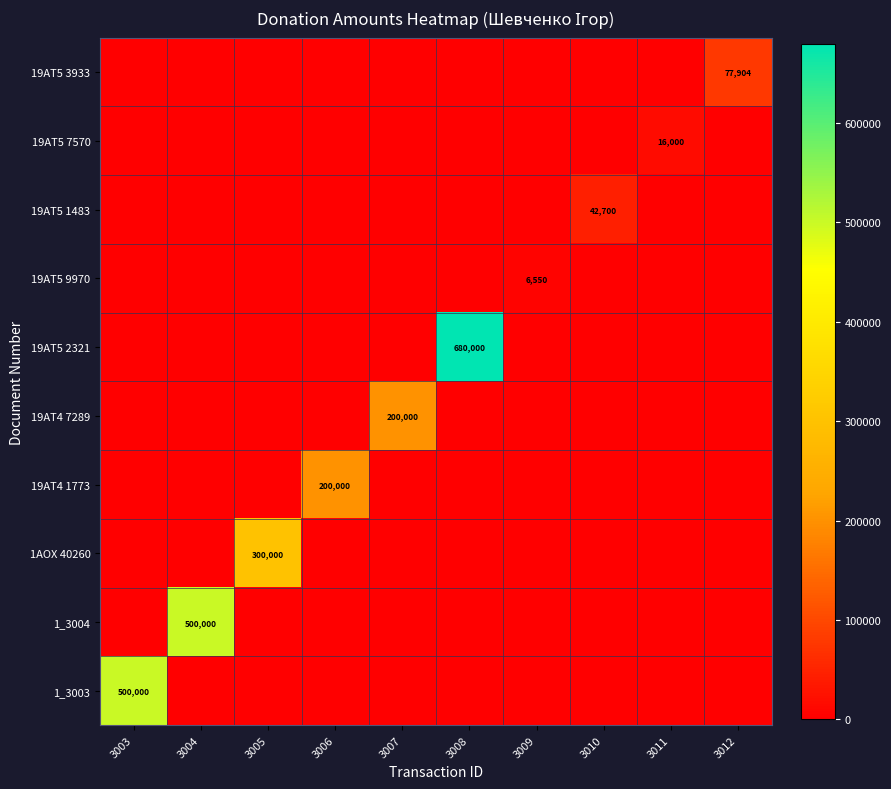

The 19АТ4 7289 series shows 200000 at 3007. True or false?

True